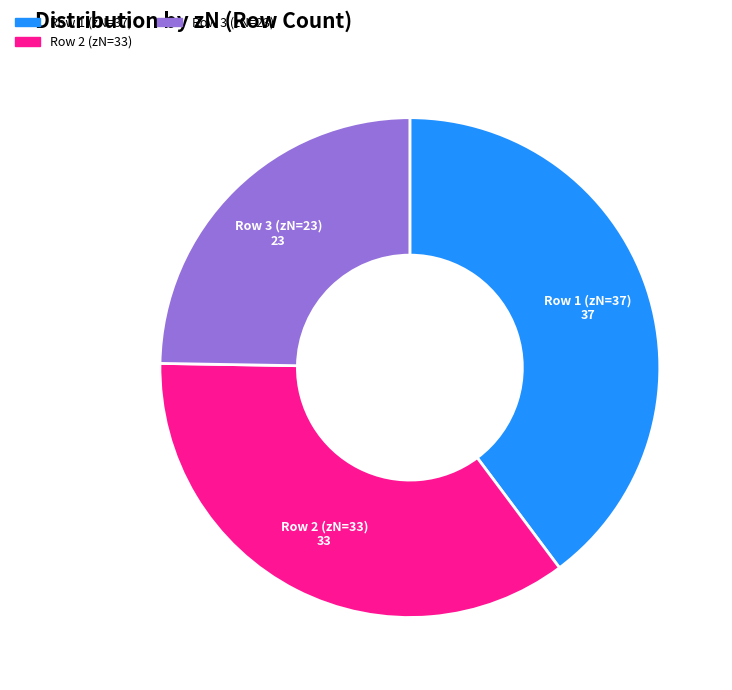

Does Row 3 (zN=23) represent more than half of the total?

No